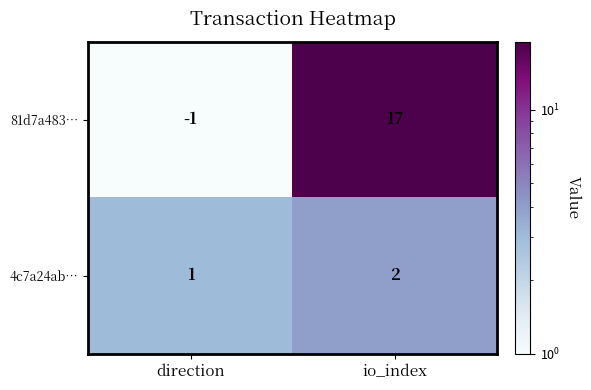

Which series has the largest total across all categories?

81d7a483…